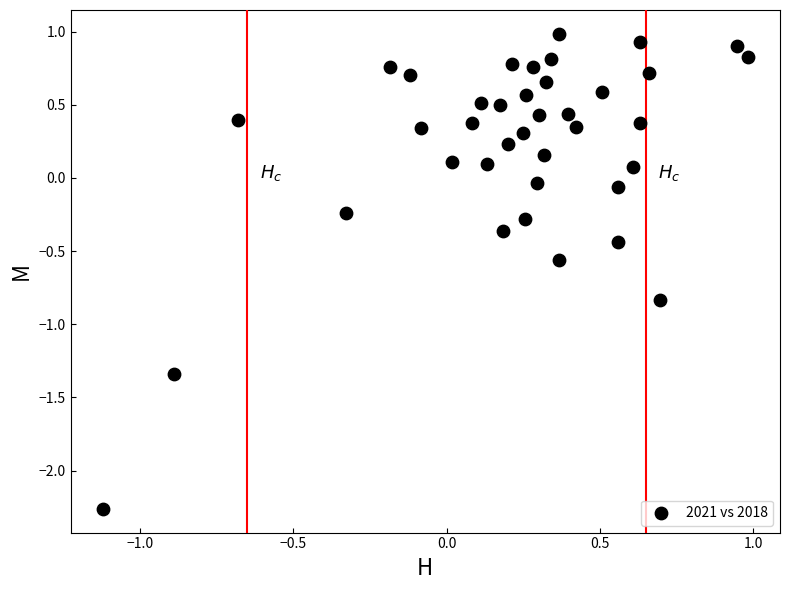

What is the range of Y values (max minus min)?

3.2